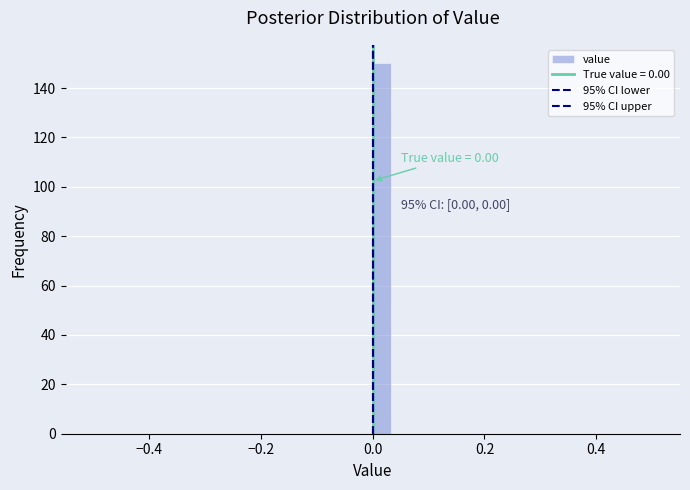

Around what value on the x-axis is the tallest bar? Give the approximate position of its centre, as read against the axis.

0.02